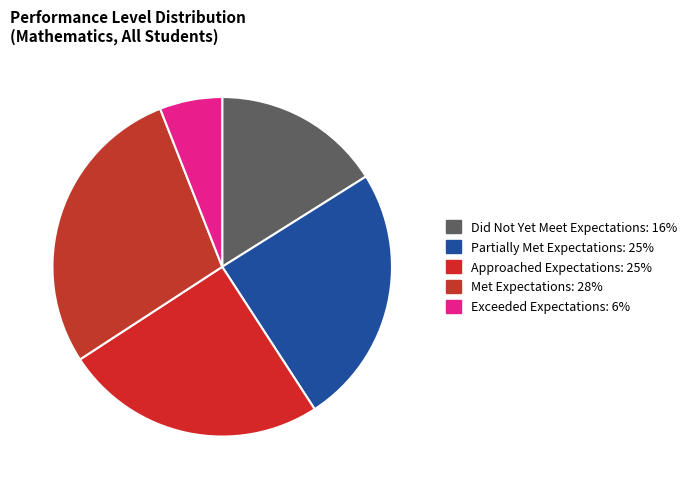

Does Partially Met Expectations represent more than half of the total?

No